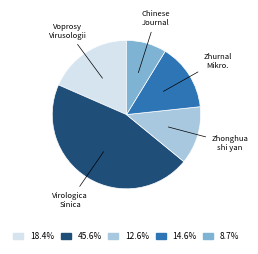

Does any single category account for the majority?

No